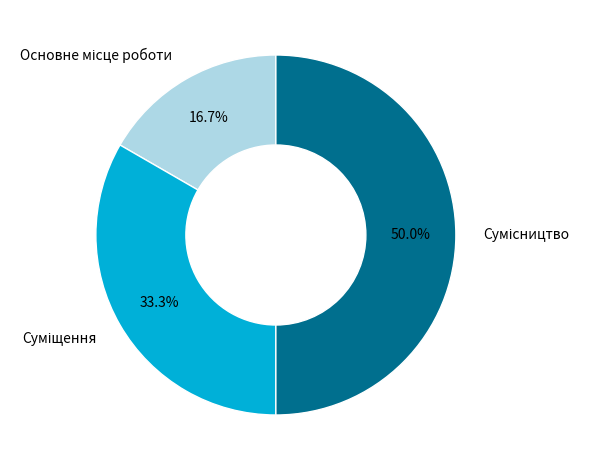

What is the largest slice in the pie chart?

Сумісництво